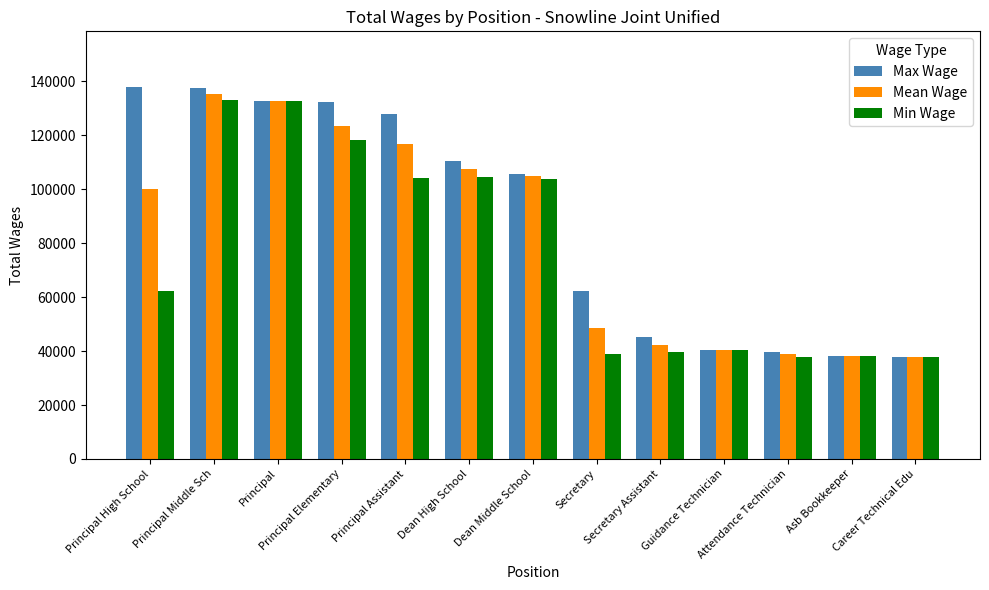

What is the sum of the Min Wage values at Career Technical Edu and Dean Middle School?

141723.0